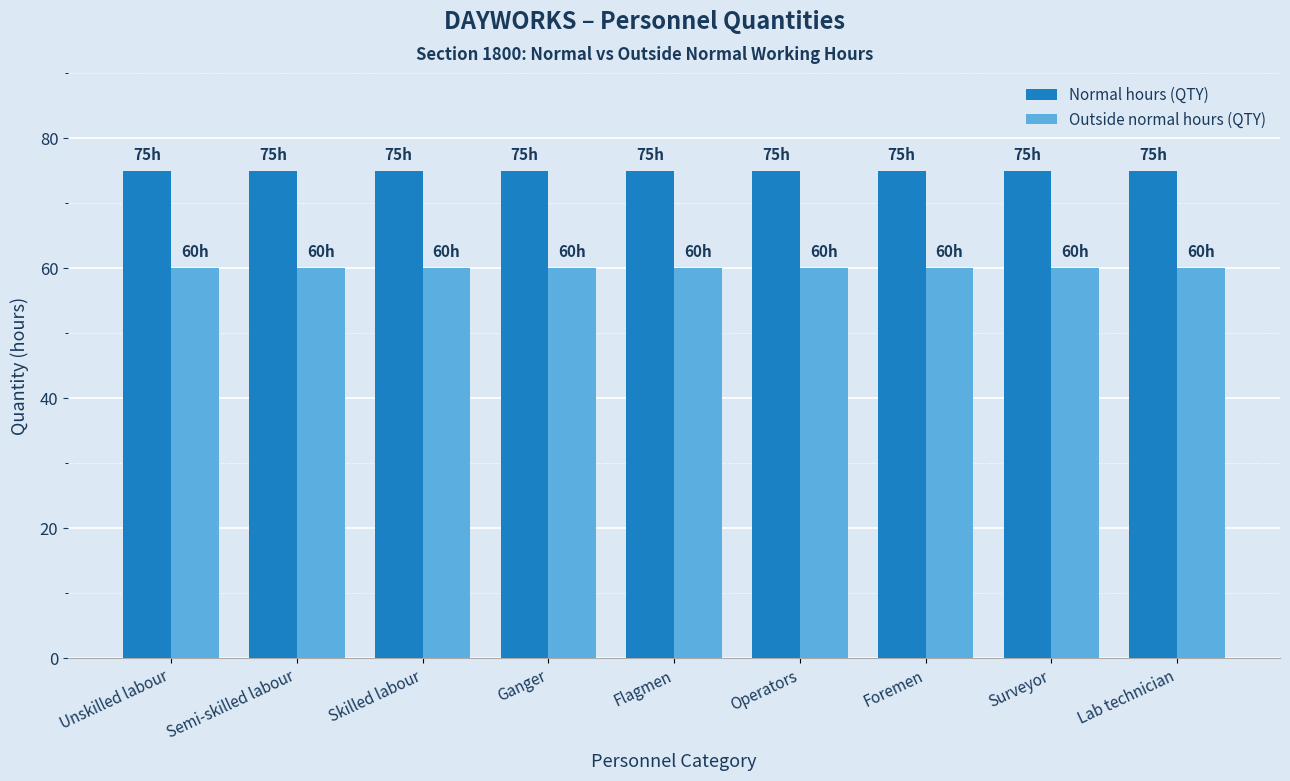

What is the value of the Outside normal hours (QTY) bar at the 2nd from the left?

60